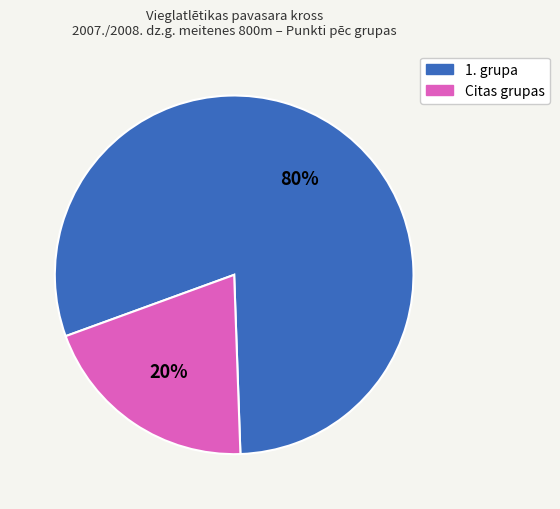

Count the number of slices in the pie.

2